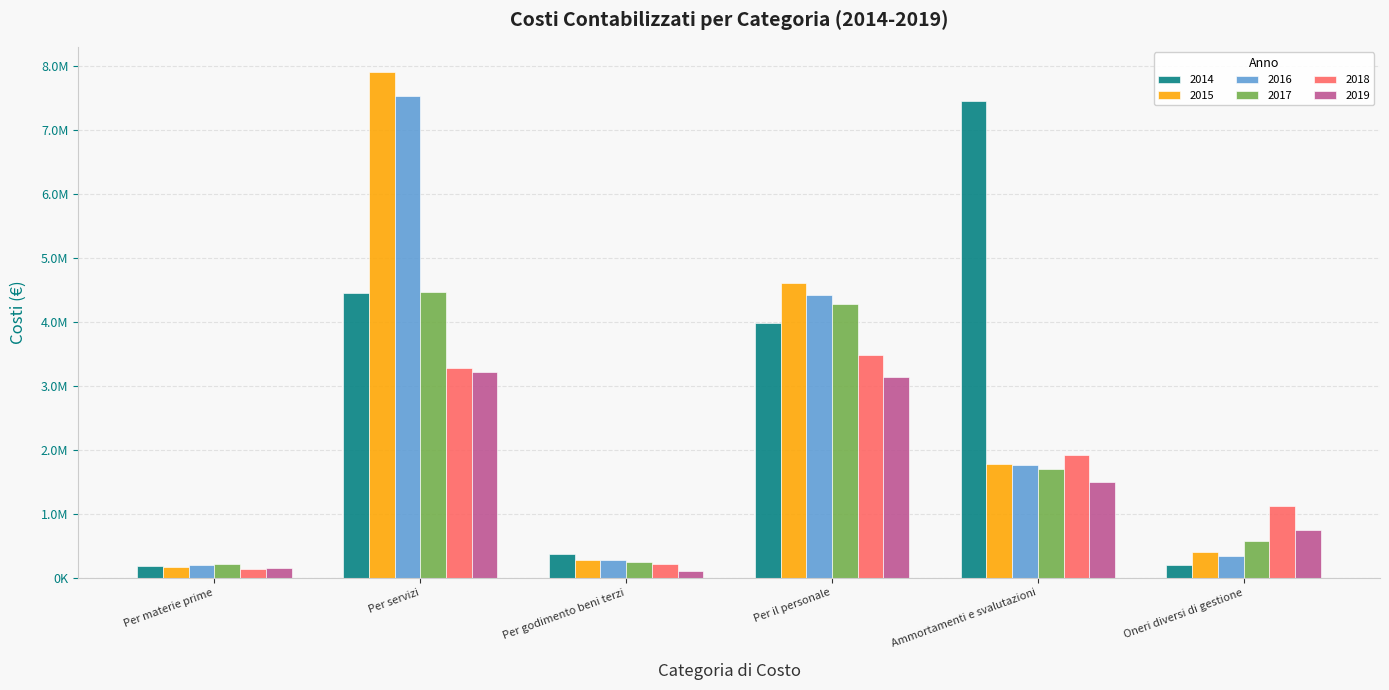

At which label does 2016 first exceed 1761935?

Per servizi